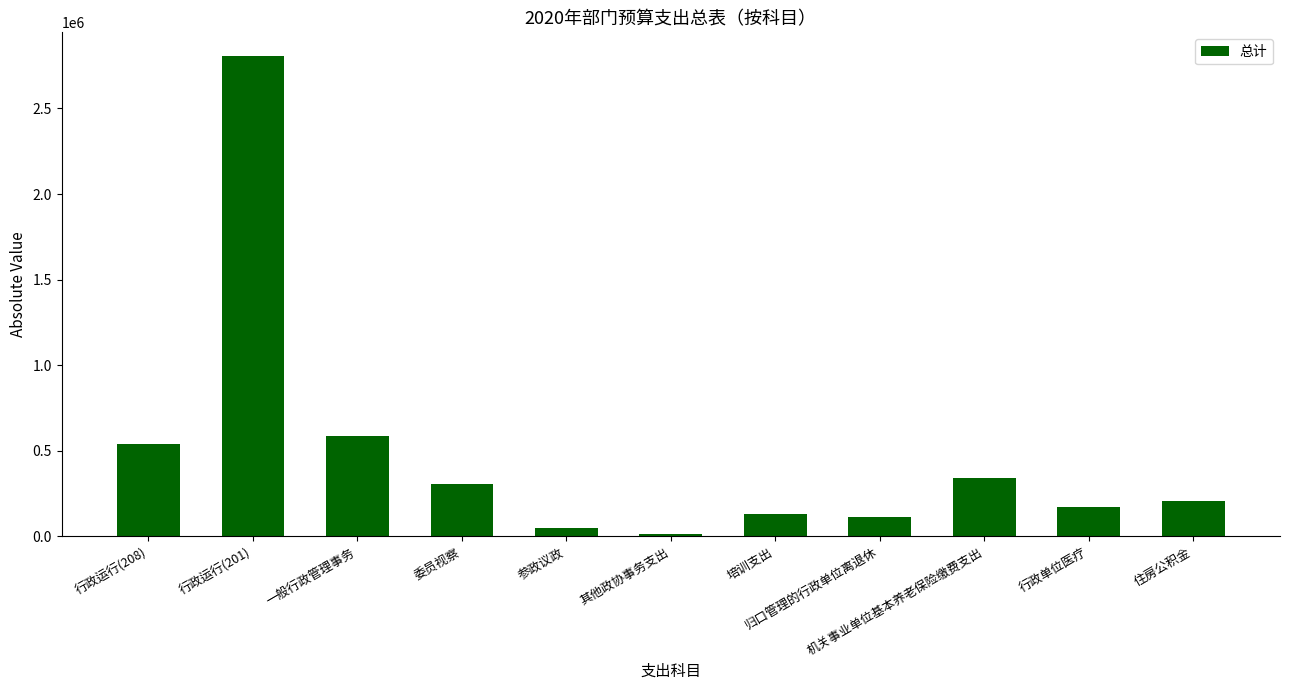

Are the bars grouped side by side (vs. stacked)?

No